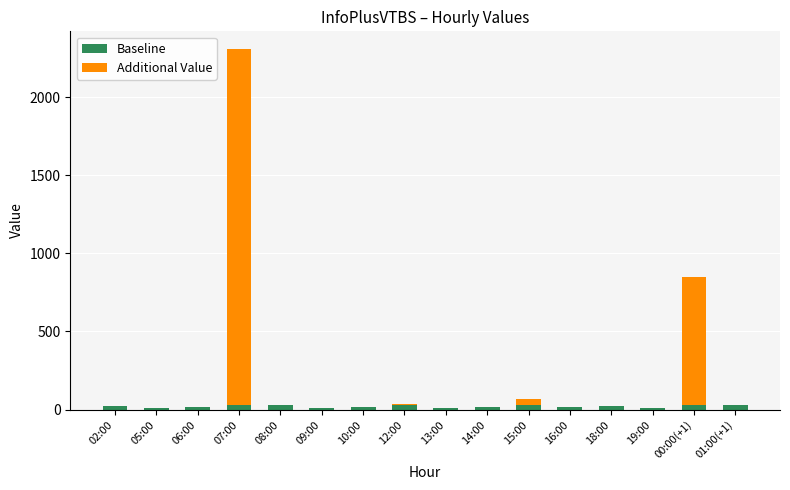

What is the total value across all series at 06:00?

19